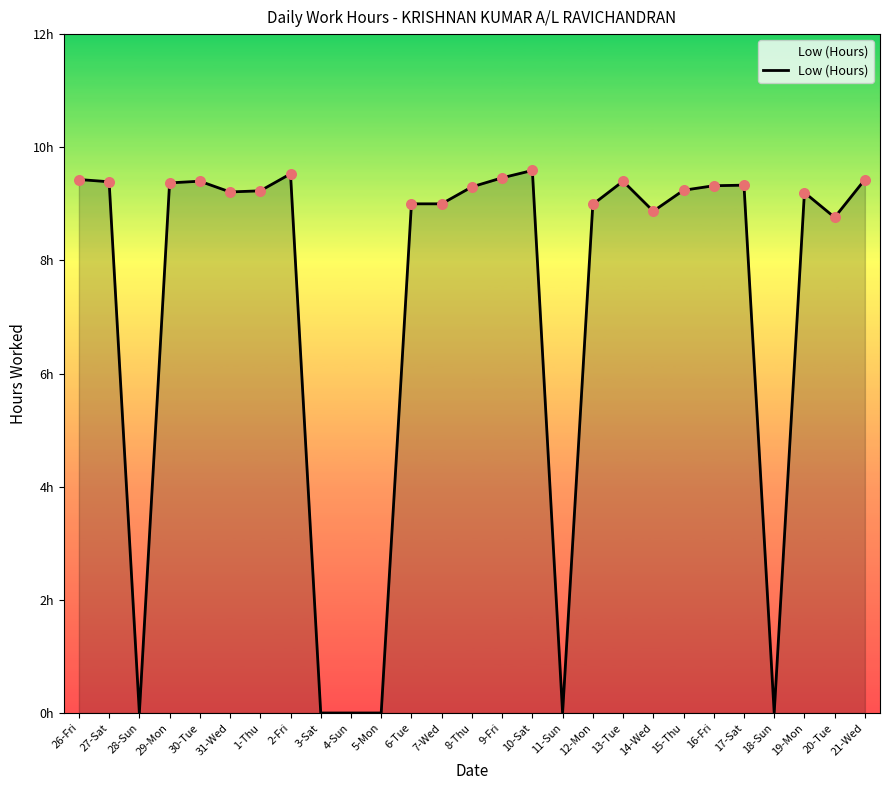

What is the change in value from 29-Mon to 6-Tue?

-0.4